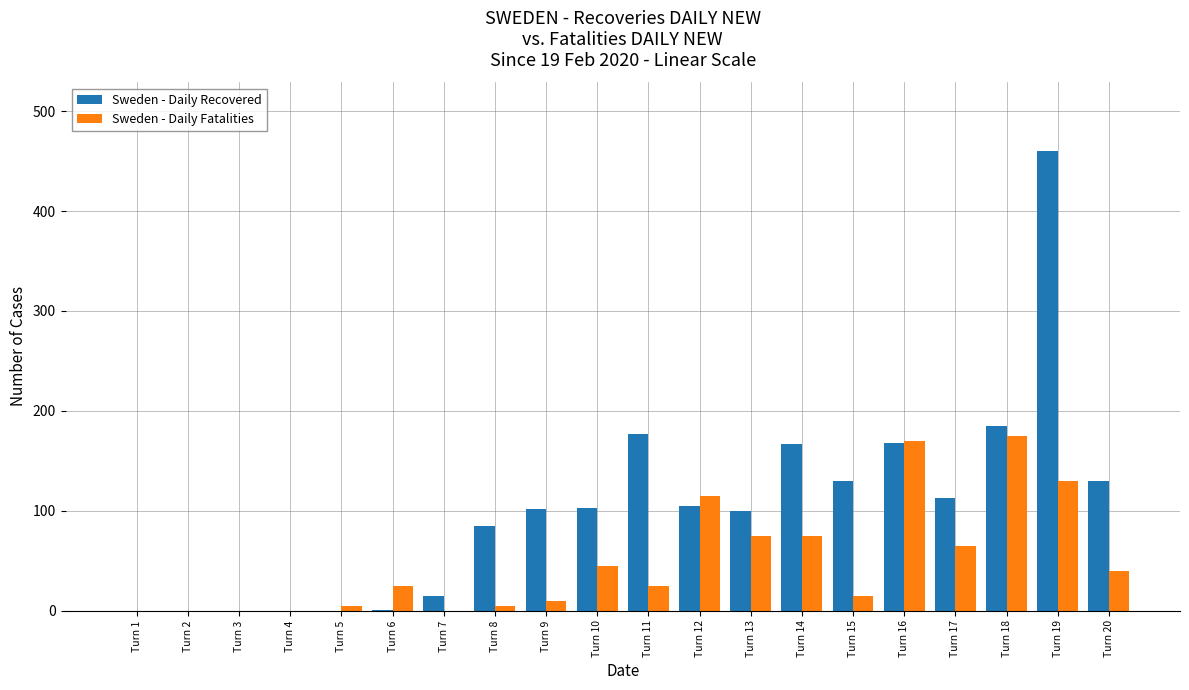

Which series has the largest total across all categories?

Sweden - Daily Recovered